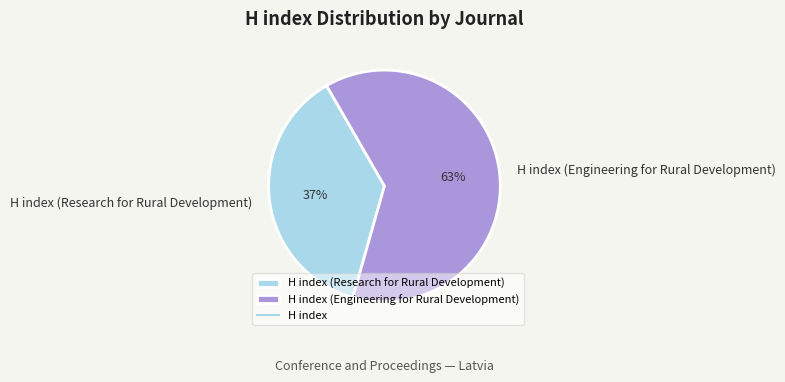

Does any single category account for the majority?

Yes